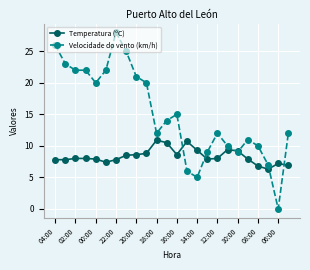

Which series has the largest range (max minus min)?

Velocidade do vento (km/h)